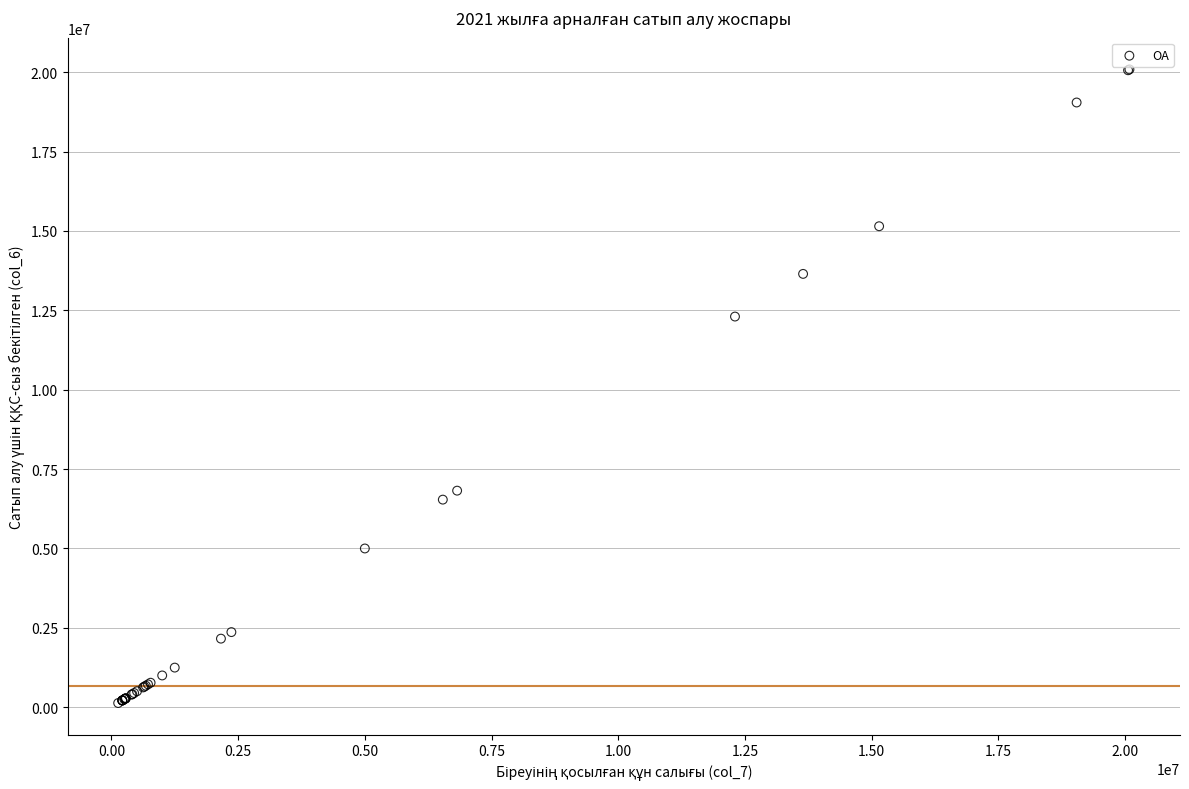

What Y value in the scatter plot is closest to 10110528?

12304687.5